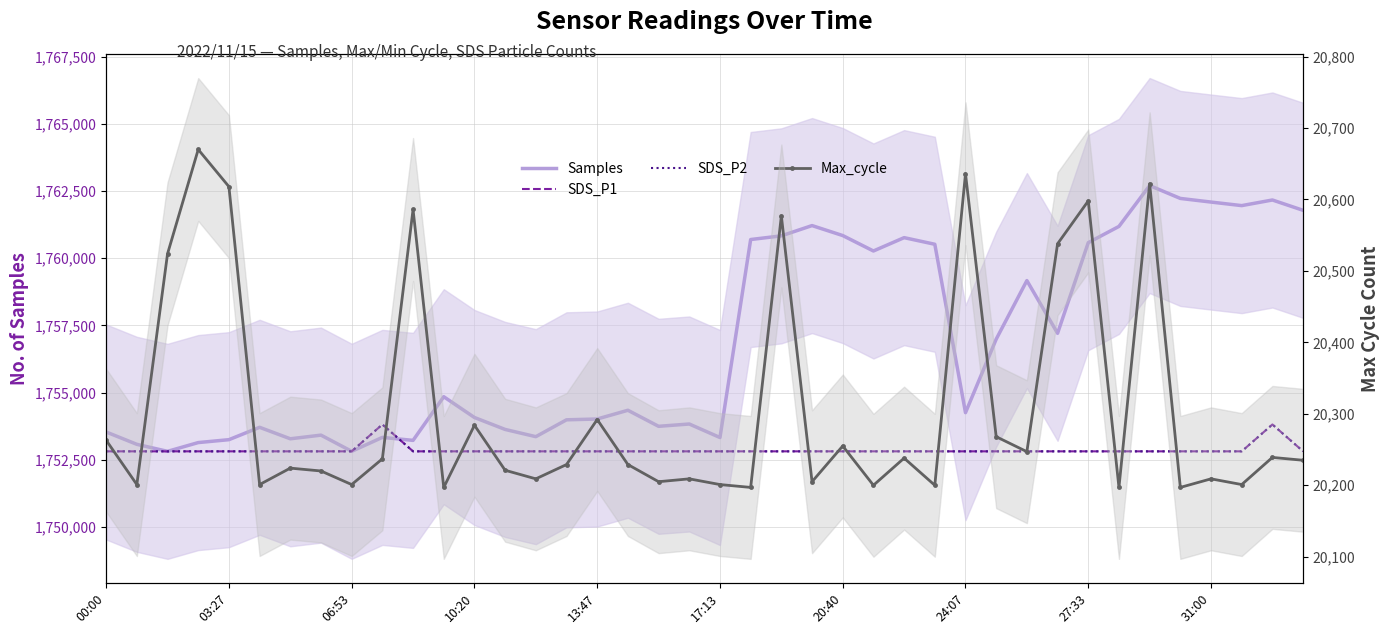

Reading left to right, list all the values displayed in this chart.

Samples: 1753537	1753078	1752817	1753143	1753251	1753711	1753284	1753420	1752818	1753336	1753225	1754849	1754076	1753632	1753363	1753990	1754020	1754345	1753748	1753834	1753331	1760697	1760834	1761216	1760845	1760271	1760767	1760521	1754256	1756989	1759170	1757209	1760580	1761185	1762705	1762226	1762091	1761959	1762168	1761784
SDS_P1: 1752817	1752817	1752817	1752817	1752817	1752817	1752817	1752817	1752817	1753817	1752817	1752817	1752817	1752817	1752817	1752817	1752817	1752817	1752817	1752817	1752817	1752817	1752817	1752817	1752817	1752817	1752817	1752817	1752817	1752817	1752817	1752817	1752817	1752817	1752817	1752817	1752817	1752817	1753817	1752817
SDS_P2: 1752817	1752817	1752817	1752817	1752817	1752817	1752817	1752817	1752817	1753817	1752817	1752817	1752817	1752817	1752817	1752817	1752817	1752817	1752817	1752817	1752817	1752817	1752817	1752817	1752817	1752817	1752817	1752817	1752817	1752817	1752817	1752817	1752817	1752817	1752817	1752817	1752817	1752817	1753817	1752817
Max_cycle: 20263	20201	20524	20670	20618	20201	20224	20220	20201	20237	20586	20197	20284	20221	20209	20229	20292	20229	20205	20209	20201	20197	20577	20205	20255	20200	20238	20200	20636	20268	20247	20538	20598	20197	20622	20197	20209	20201	20239	20235